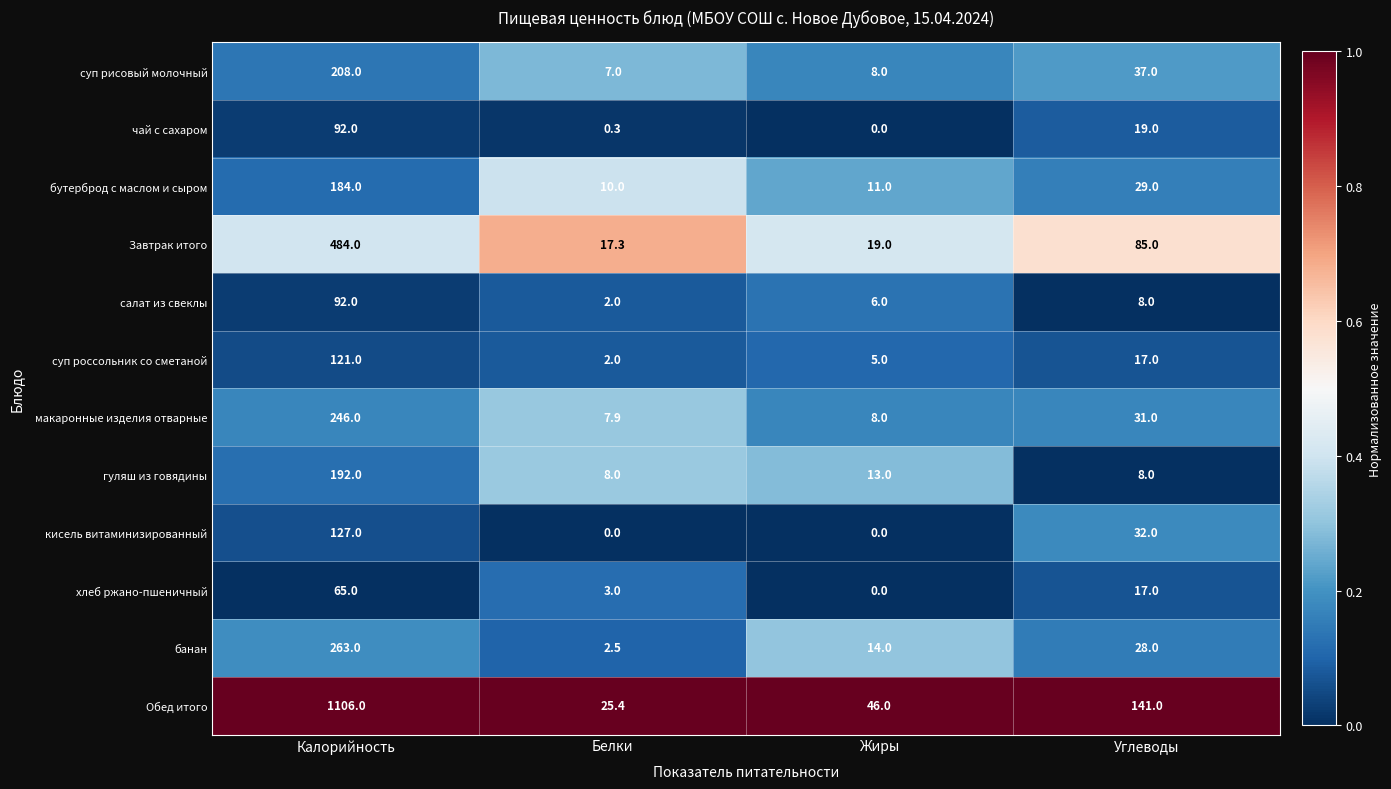

At which category is the sum across all series the highest?

Калорийность